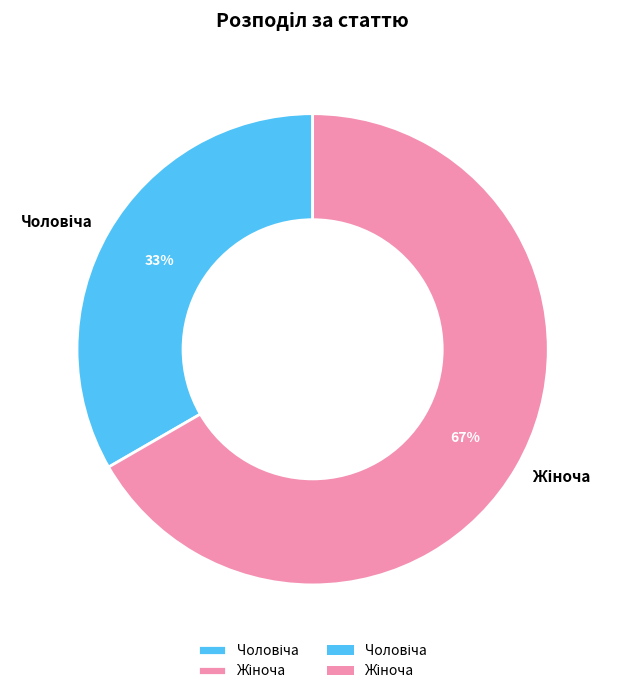

To the nearest percent, what is the average slice percentage?

50%